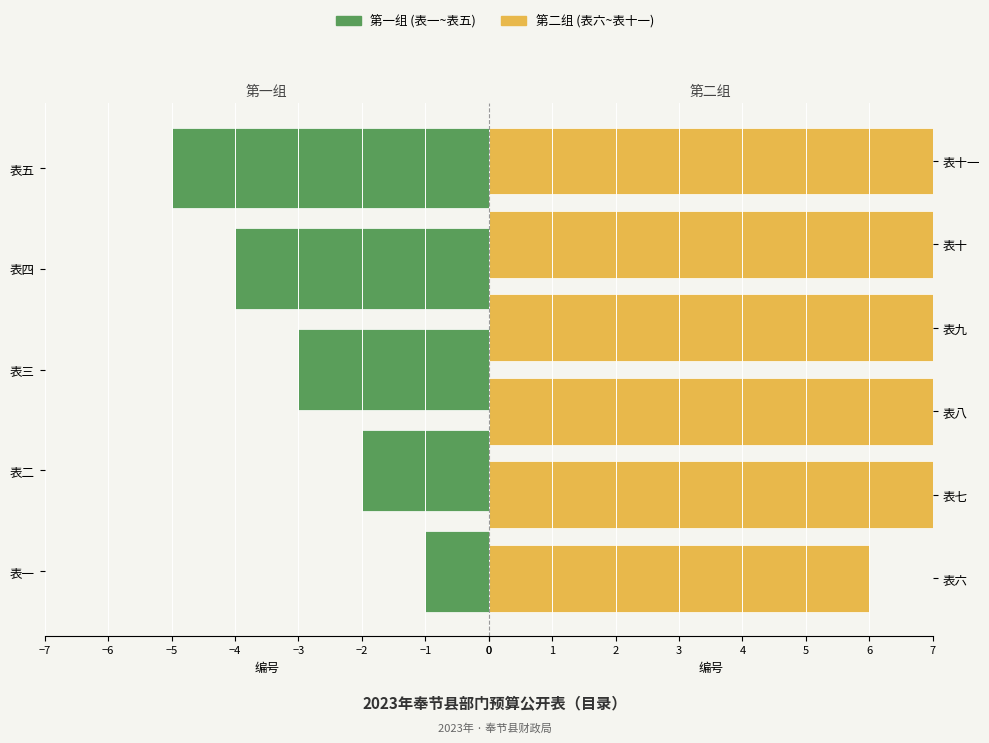

Reading right to left, what are all the values shown in this chart?

11	10	9	8	7	6	5	4	3	2	1